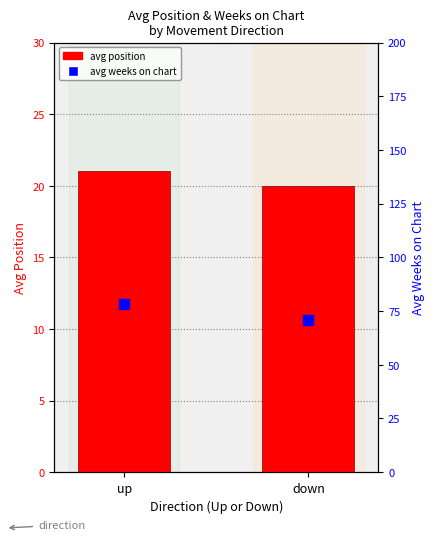

Is the value of avg position at down greater than the value of avg weeks on chart at down?

No